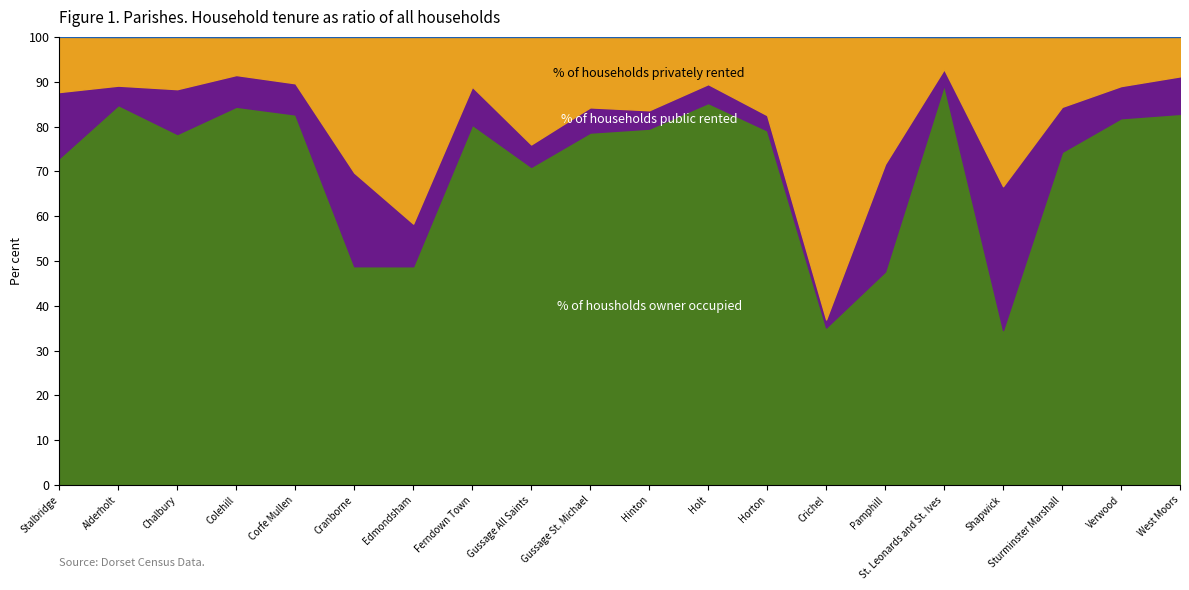

How many interior local peaks does the % of households public rented series have?

6